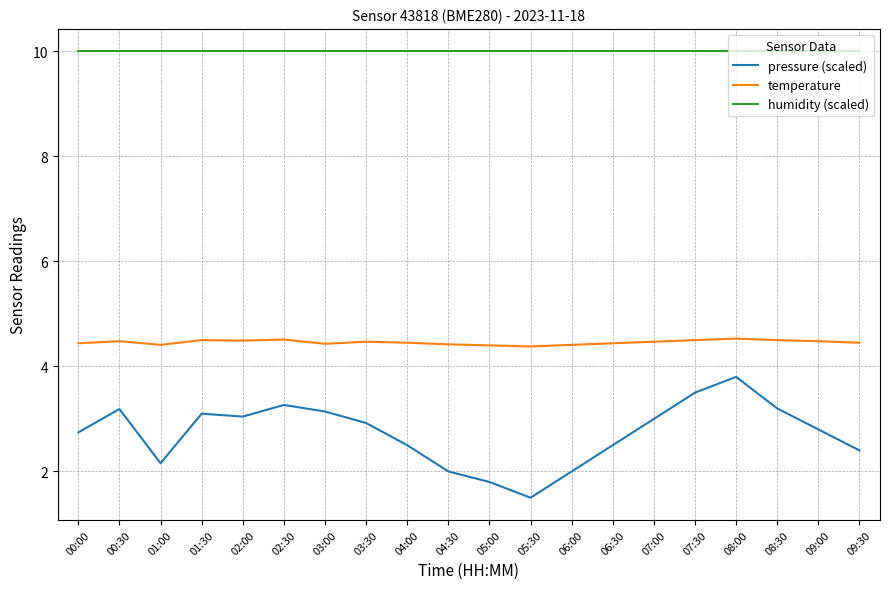

Rank the series by their maximum value, from highest to lowest.

humidity (scaled), temperature, pressure (scaled)